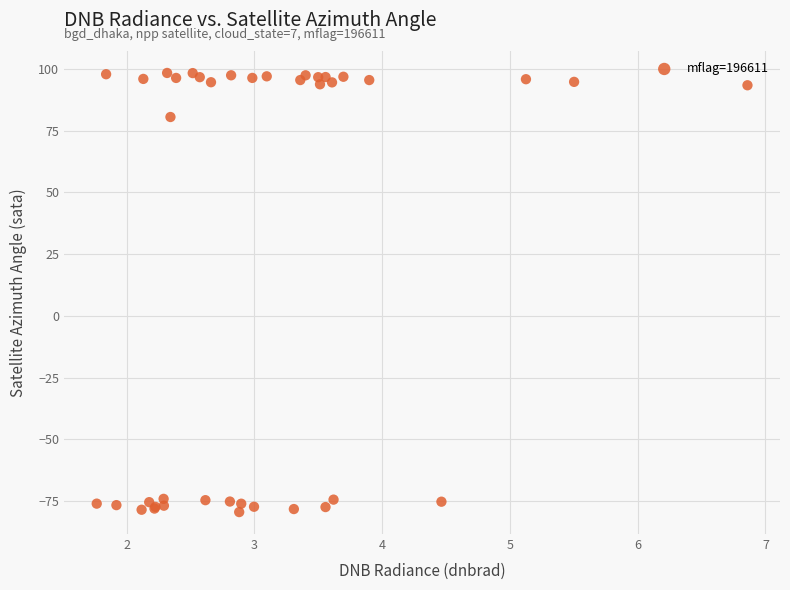

What Y value in the scatter plot is closest to 9?

80.6